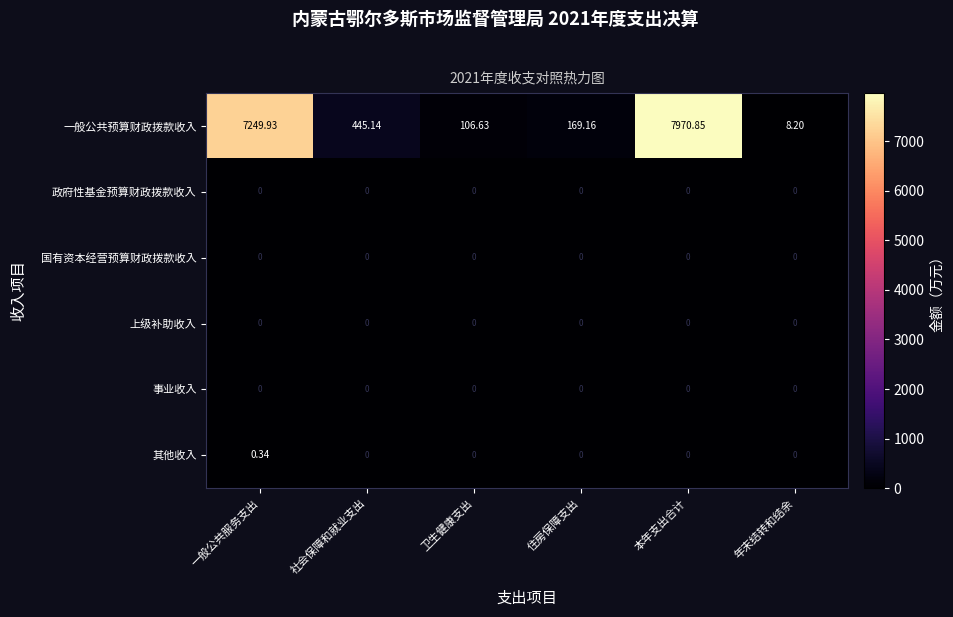

At which category is the sum across all series the highest?

本年支出合计